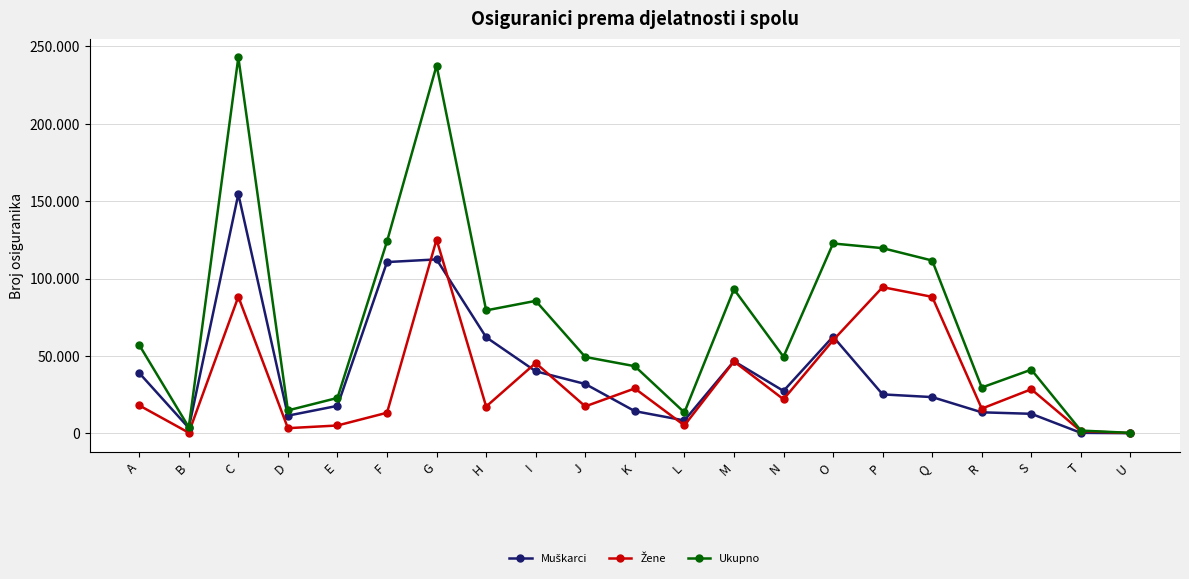

What is the difference between the maximum and minimum values in the Muškarci series?

154438